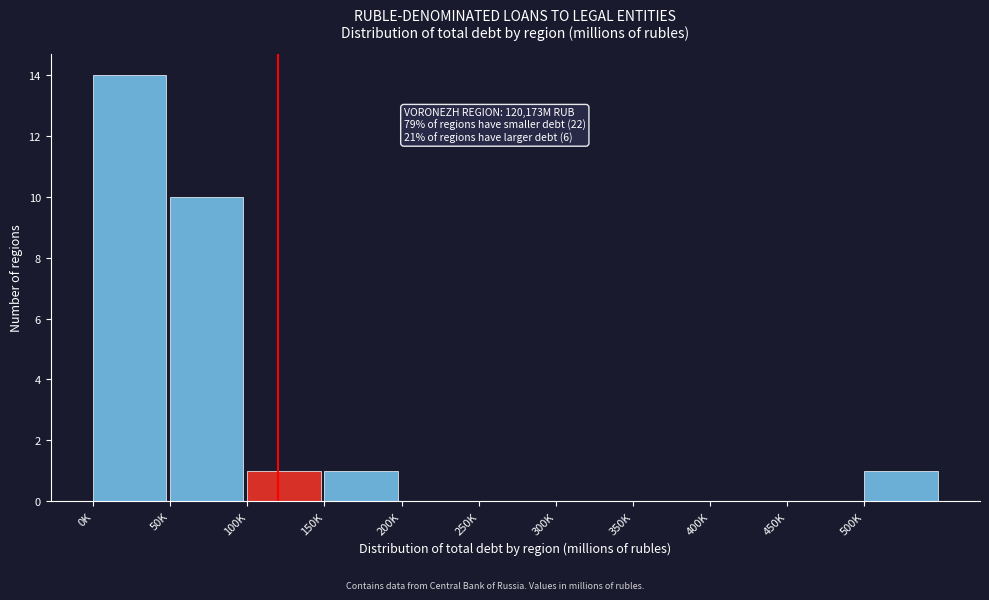

Reading left to right, what are all the values shown in this chart?

0K=14	50K=10	100K=1	150K=1	200K=0	250K=0	300K=0	350K=0	400K=0	450K=0	500K=1